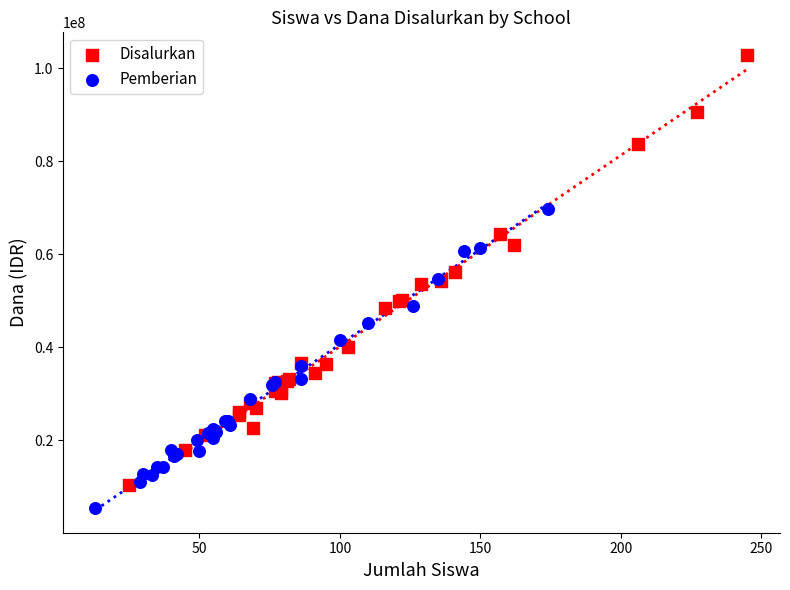

Which series reaches the maximum Y coordinate?

Disalurkan